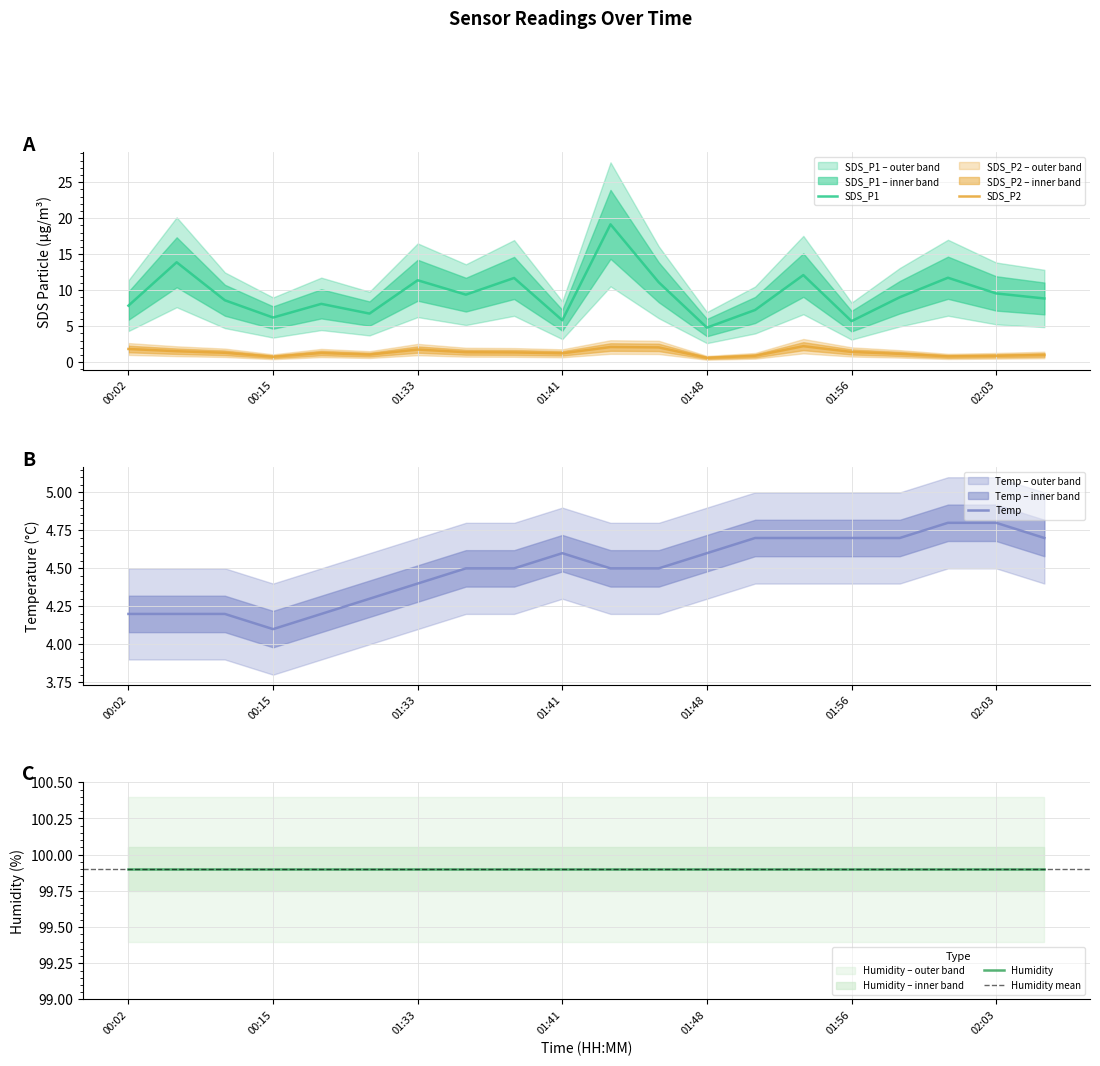

The Temp series shows 1.0 at 01:33. True or false?

False